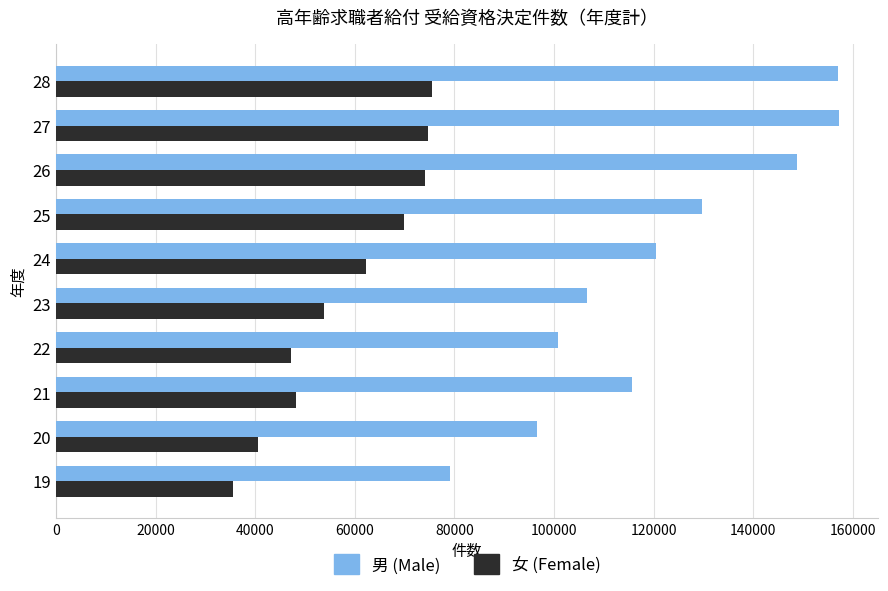

Which series has the largest range (max minus min)?

男 (Male)